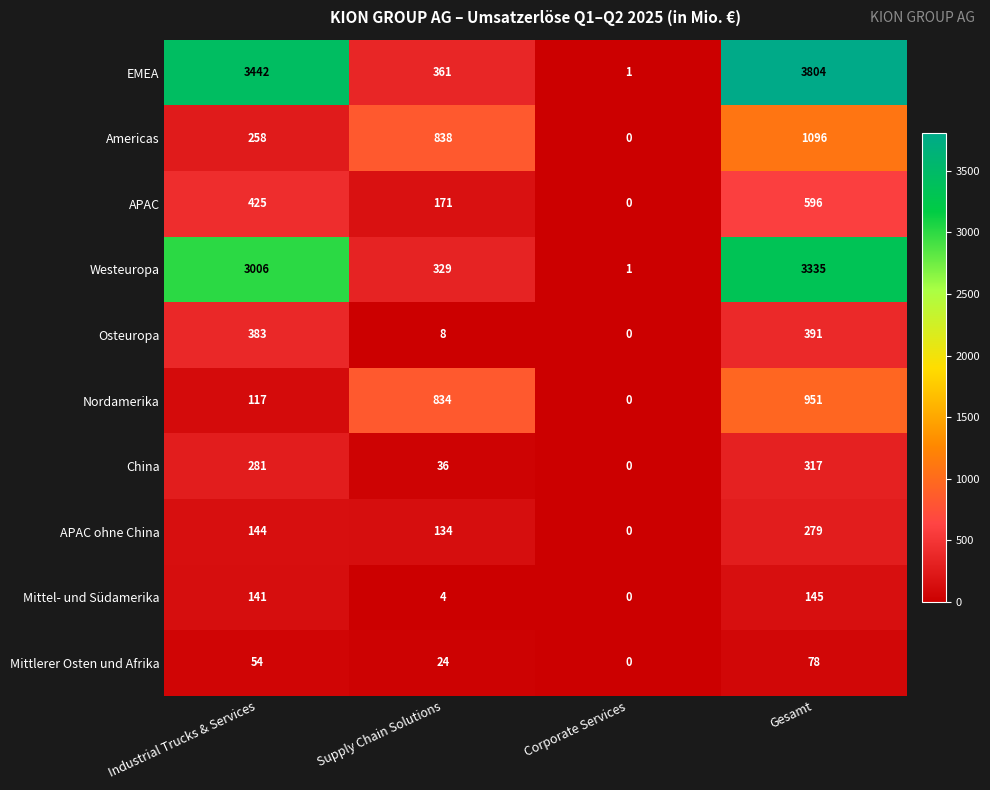

What is the total value across all series at Industrial Trucks & Services?

8251